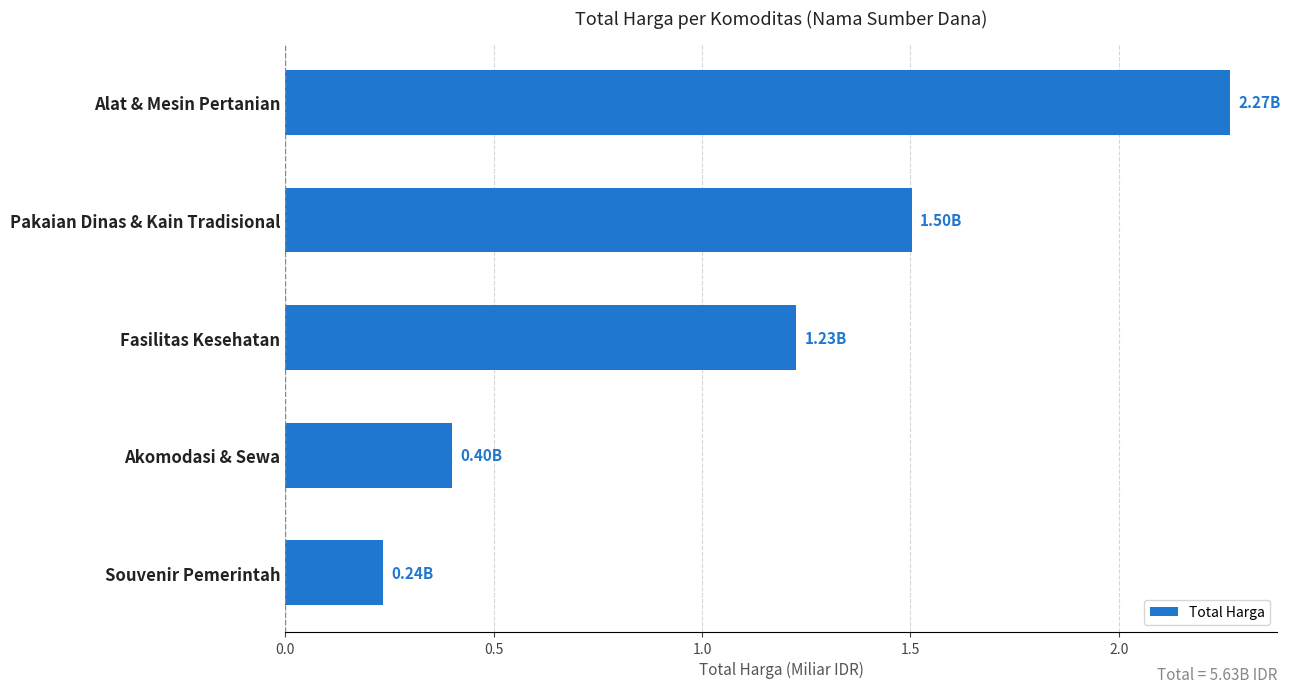

Which category has the lowest value across all series?

Souvenir Pemerintah